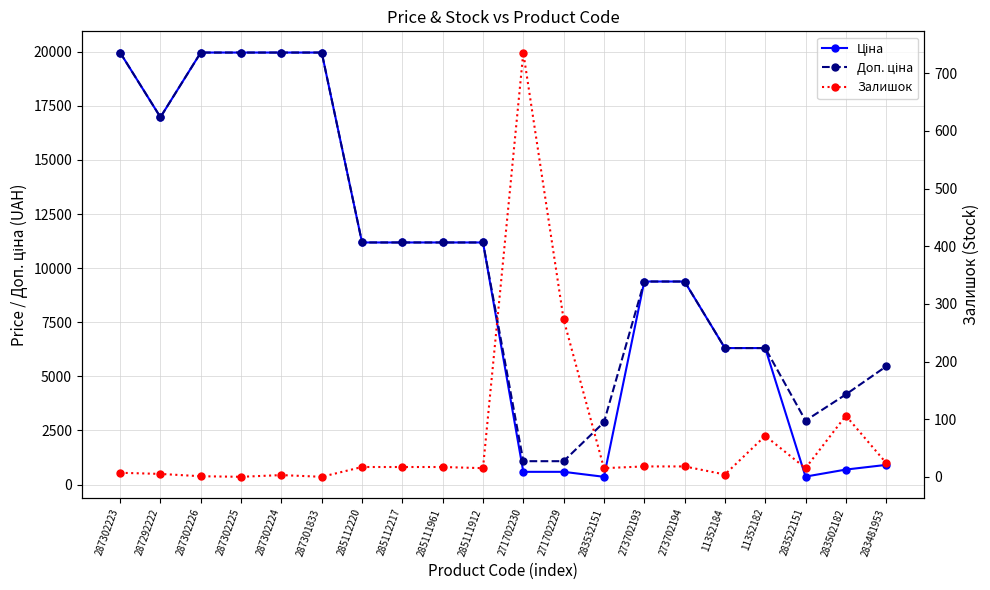

At 273702193, list the series in order from largest to smallest.

Ціна, Доп. ціна, Залишок